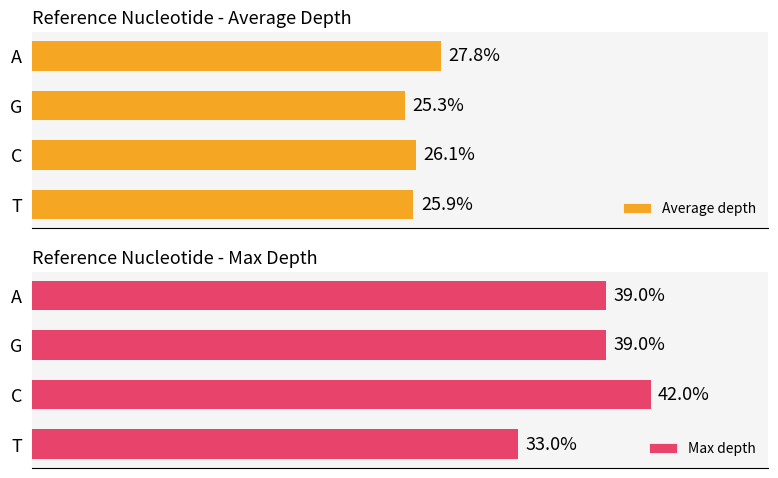

Rank the series by their maximum value, from lowest to highest.

Average depth, Max depth